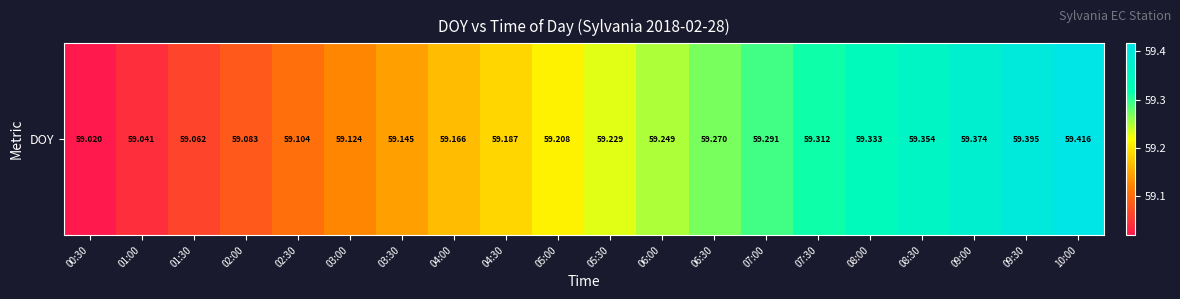

Reading right to left, list all the values displayed in this chart.

10:00=59.4	09:30=59.4	09:00=59.4	08:30=59.4	08:00=59.3	07:30=59.3	07:00=59.3	06:30=59.3	06:00=59.2	05:30=59.2	05:00=59.2	04:30=59.2	04:00=59.2	03:30=59.1	03:00=59.1	02:30=59.1	02:00=59.1	01:30=59.1	01:00=59.0	00:30=59.0